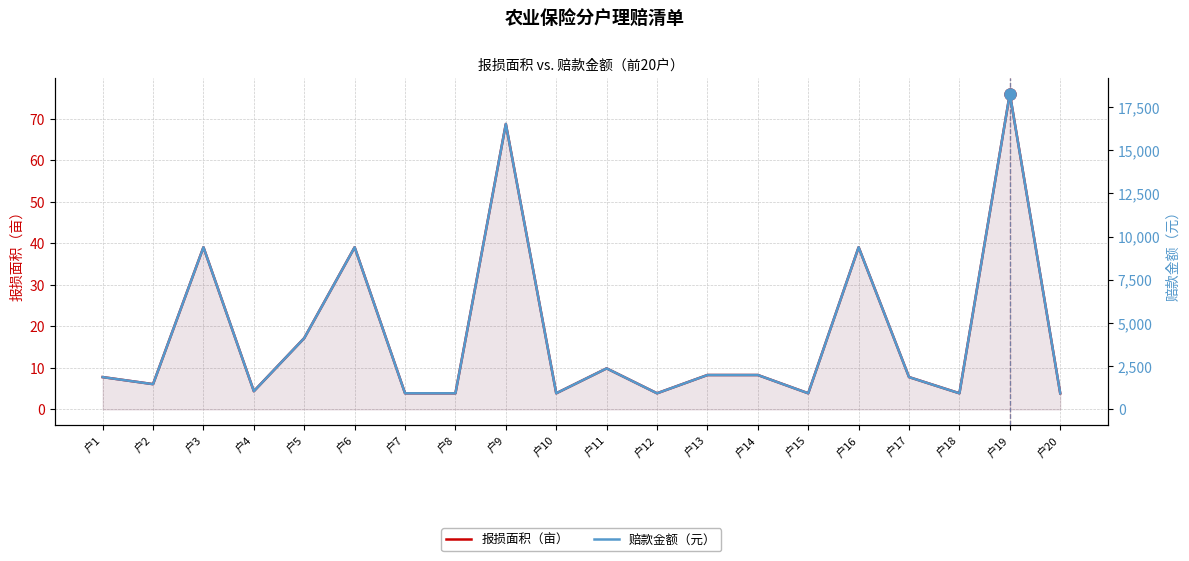

Is it true that 报损面积（亩） equals 4.4 at 户4?

True